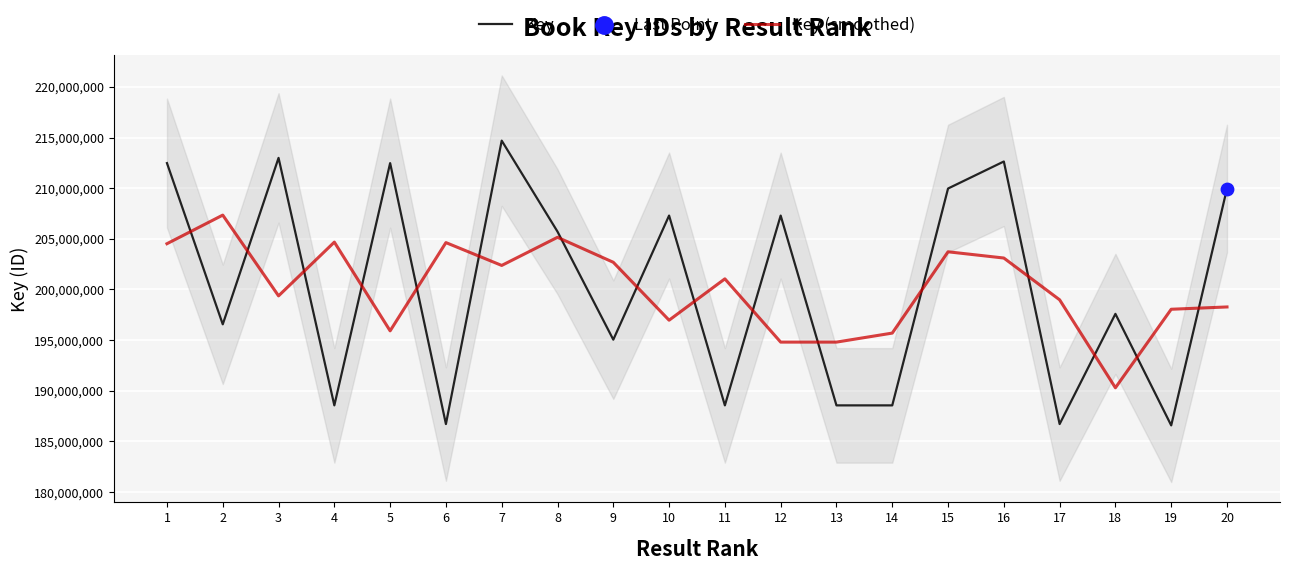

What is the total value across all series at 12?

402086341.0